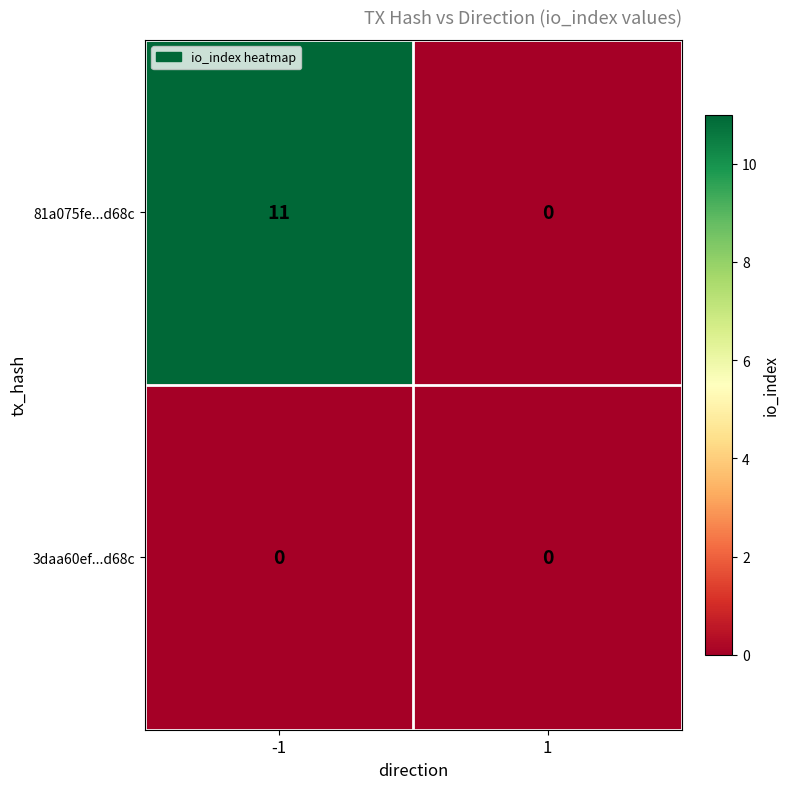

Is it true that 81a075fe...d68c equals 0 at 1?

True